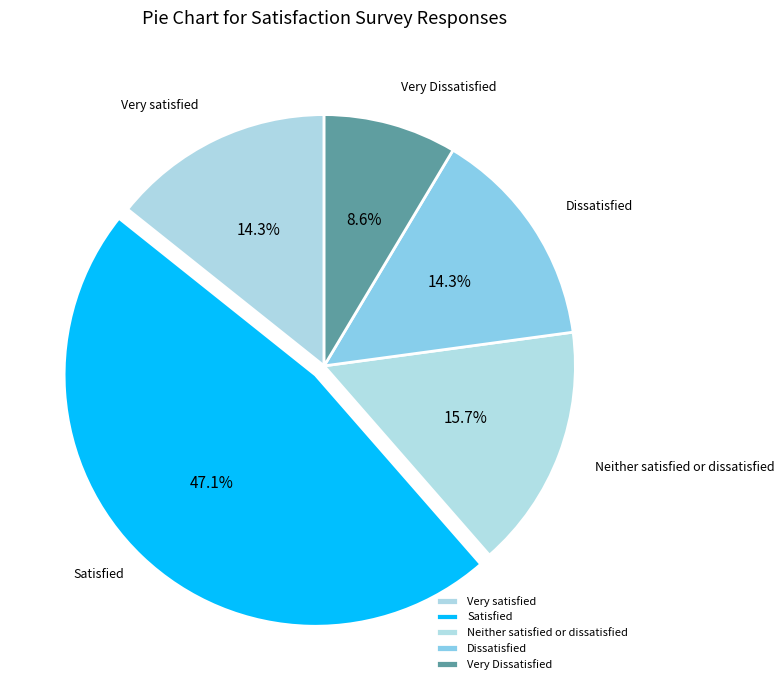

What percentage is the Very Dissatisfied slice, to the nearest percent?

9%